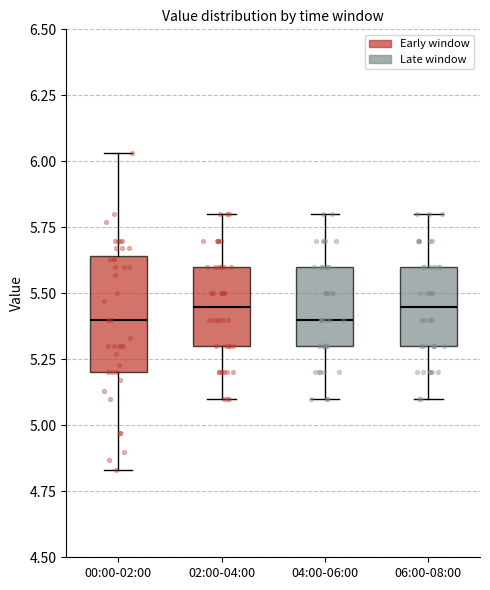

Reading left to right, read every box against the y-axis: the position of its median line, the range the box covers, and the ends of its whiskers. The values are not printed on the chart, so give them approximately, as read against the axis.

00:00-02:00: median 5.40, box 5.20 to 5.65, whiskers 4.85 to 6.05
02:00-04:00: median 5.45, box 5.30 to 5.60, whiskers 5.10 to 5.80
04:00-06:00: median 5.40, box 5.30 to 5.60, whiskers 5.10 to 5.80
06:00-08:00: median 5.45, box 5.30 to 5.60, whiskers 5.10 to 5.80